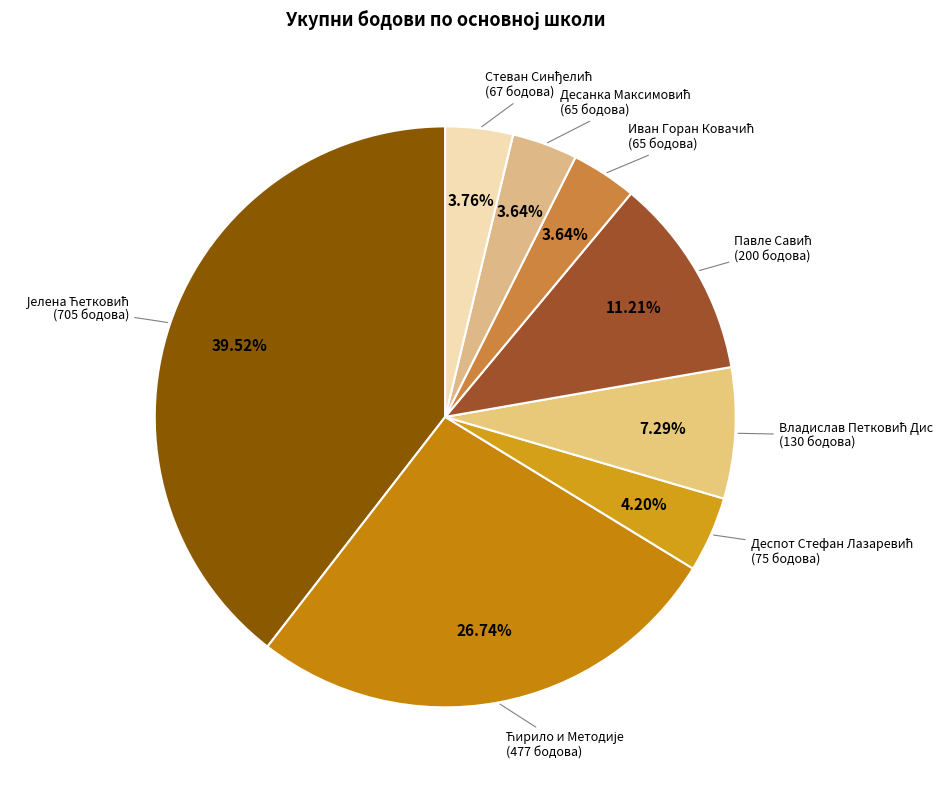

Is there a majority slice in this chart?

No